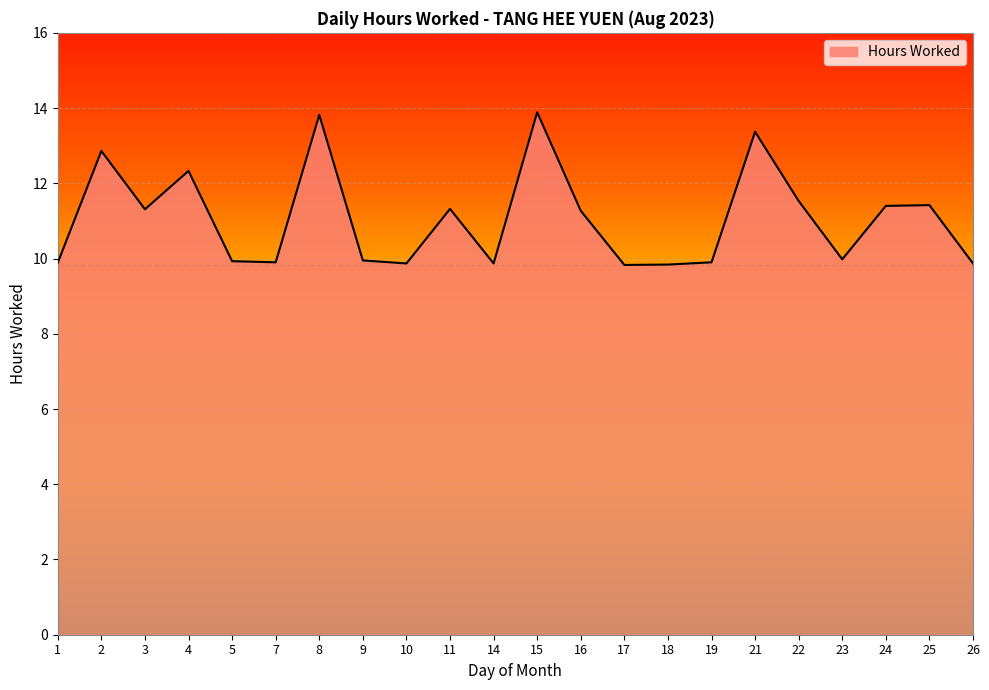

What is the difference between the maximum and minimum values?

4.1